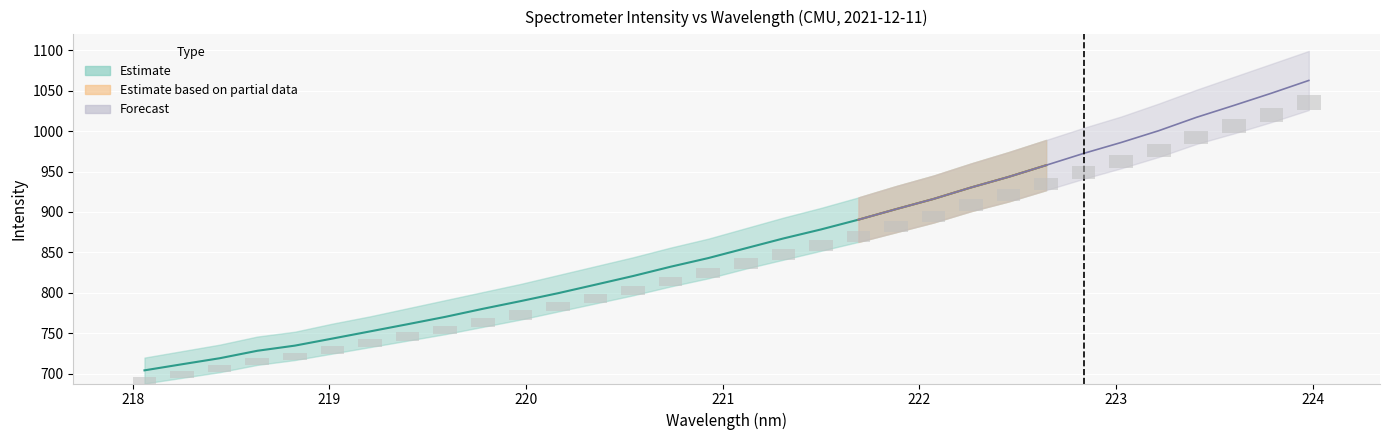

How many bars are there in total?

32